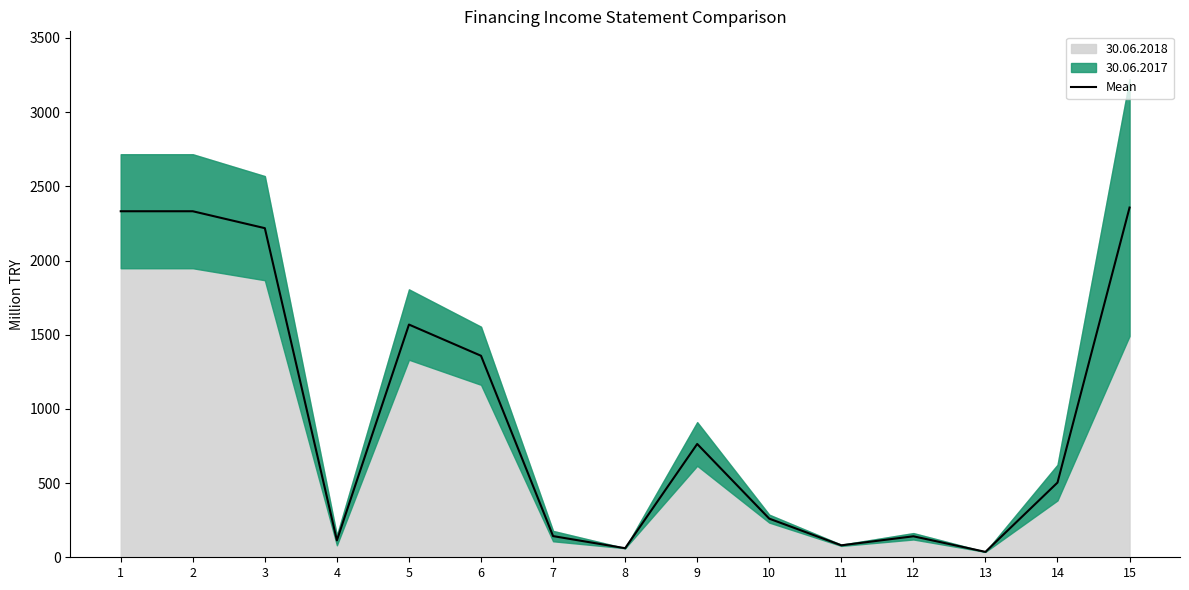

Is it true that the value at 15 is 3797.1?

False